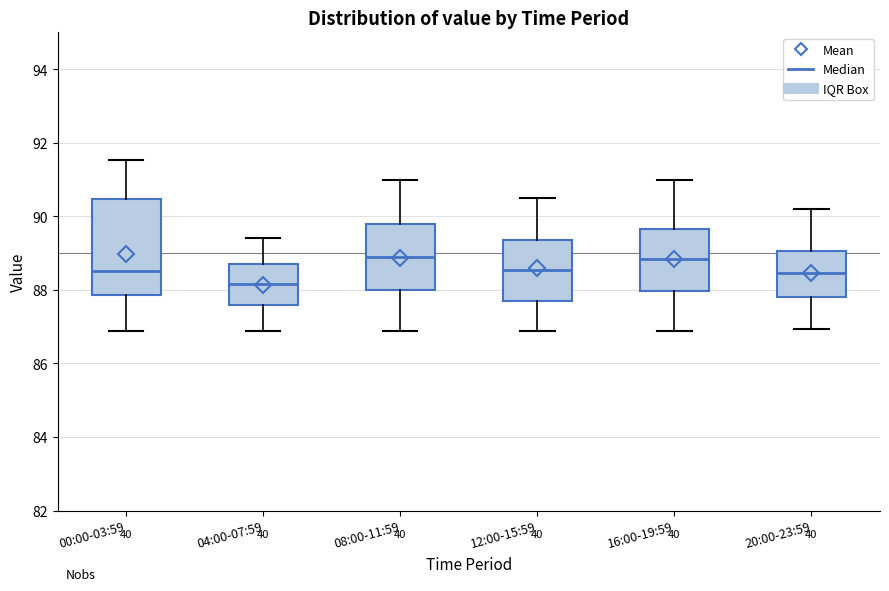

Reading left to right, transcribe this box plot: for each box, give where its median line is, the range the box spans, and where its two whiskers end, as read against the y-axis. The values are not printed on the chart, so give them approximately, as read against the axis.

00:00-03:59: median 88.6, box 87.8 to 90.4, whiskers 86.8 to 91.6
04:00-07:59: median 88.2, box 87.6 to 88.8, whiskers 86.8 to 89.4
08:00-11:59: median 89.0, box 88.0 to 89.8, whiskers 86.8 to 91.0
12:00-15:59: median 88.6, box 87.8 to 89.4, whiskers 86.8 to 90.6
16:00-19:59: median 88.8, box 88.0 to 89.6, whiskers 86.8 to 91.0
20:00-23:59: median 88.4, box 87.8 to 89.0, whiskers 87.0 to 90.2